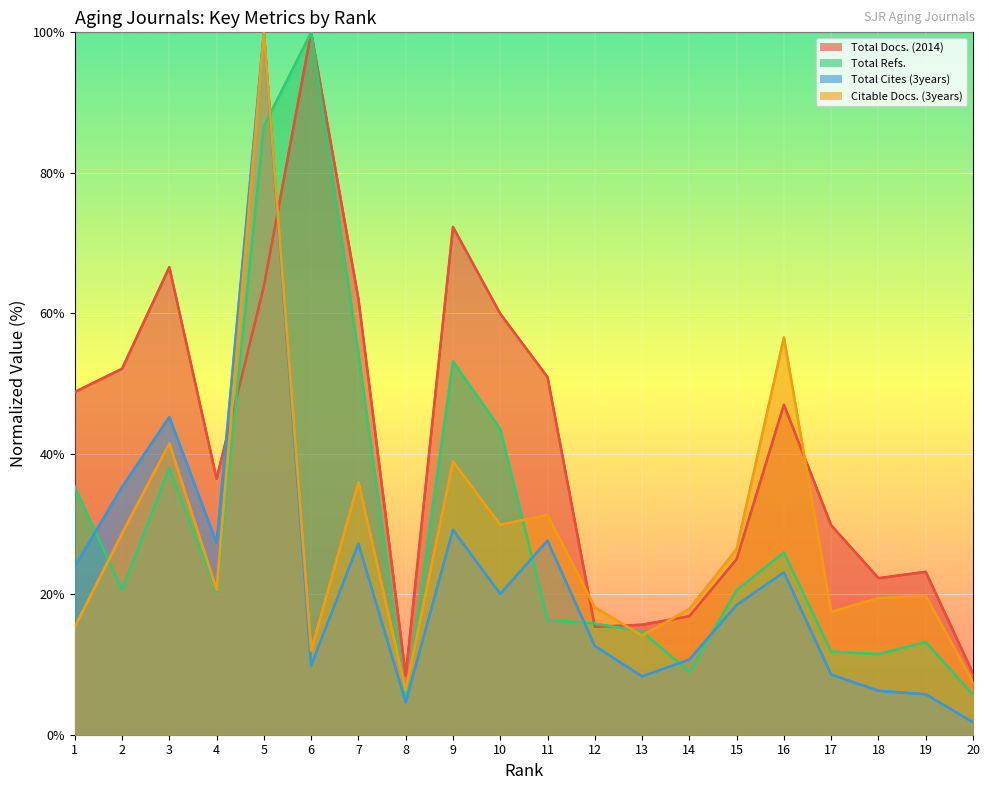

True or false: Citable Docs. (3years) has a value of 5.5 at 1.

False